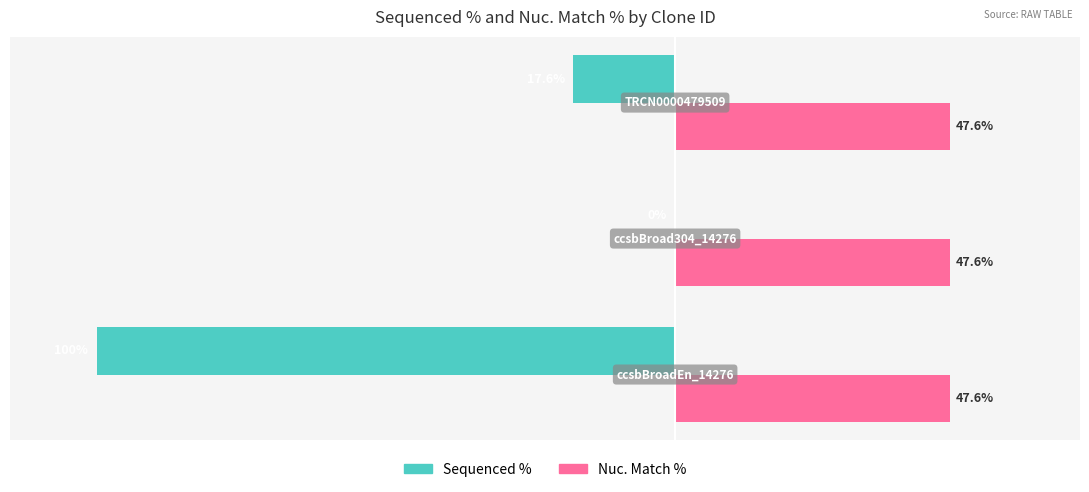

What are all the series names shown in the legend?

Sequenced %, Nuc. Match %